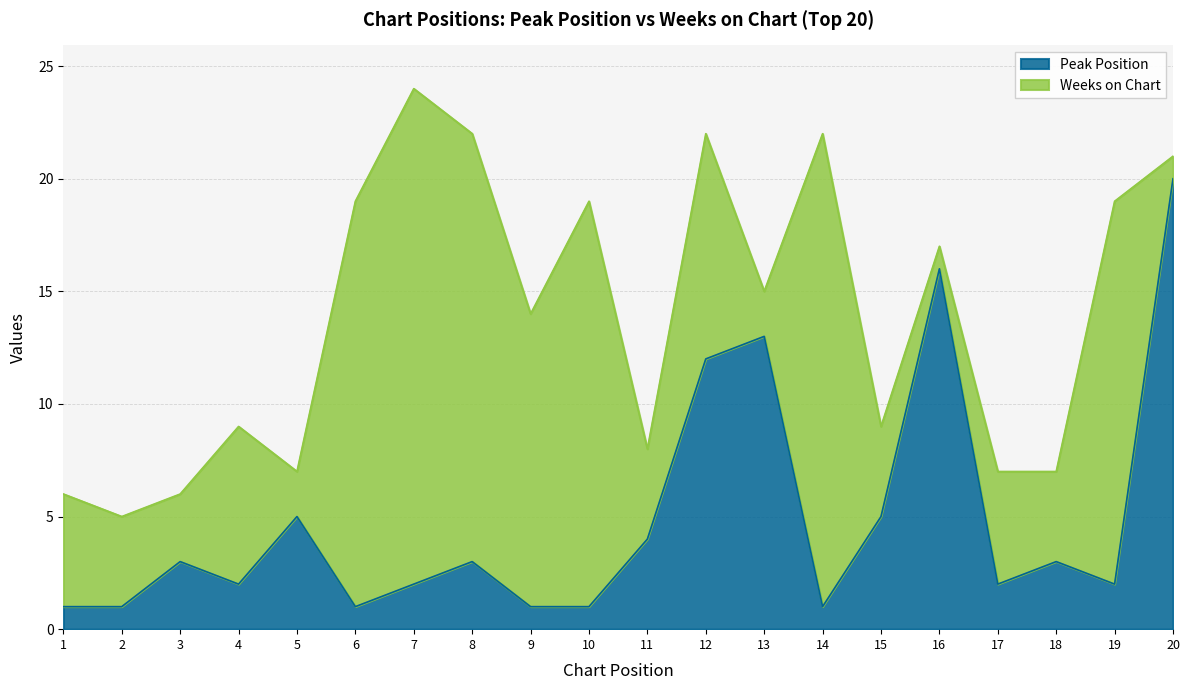

What is the sum of the values at 13 and 3?

16